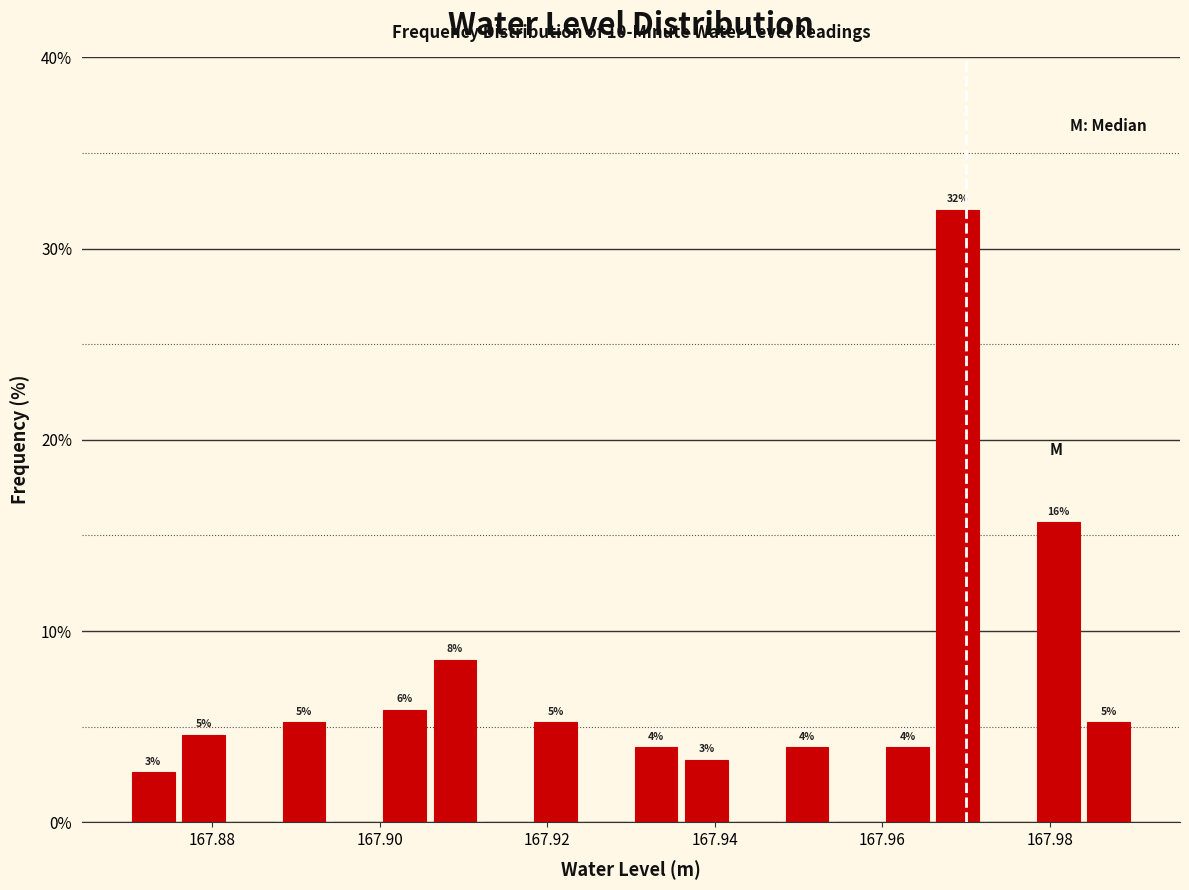

Read against the x-axis, roughly where is the centre of the tallest bar?

167.970